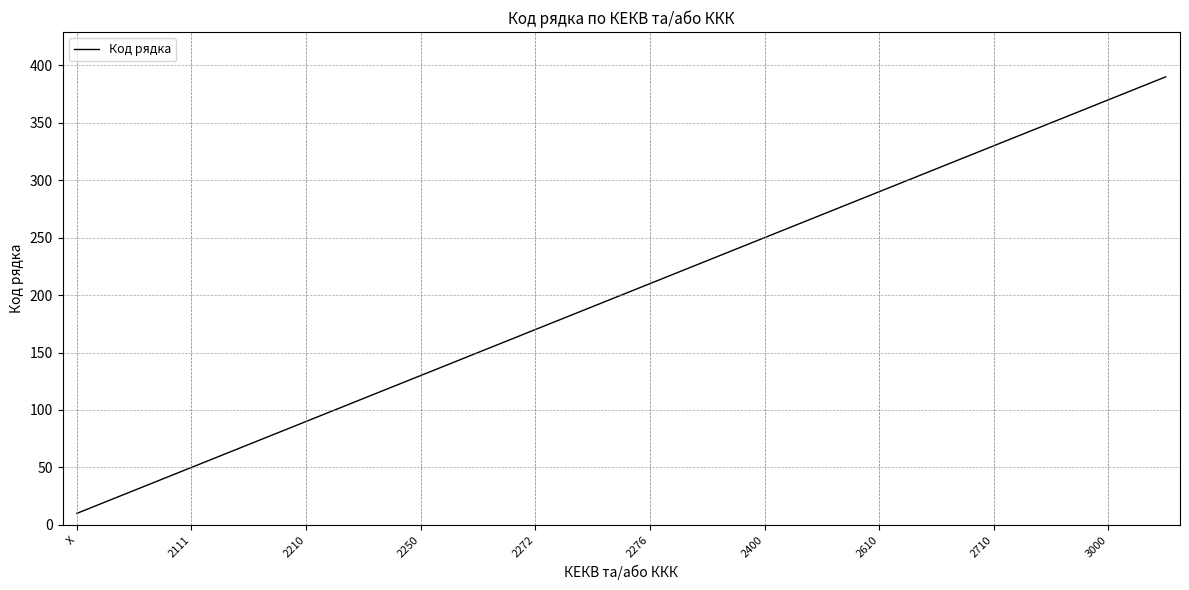

What is the difference between the maximum and minimum values?

380